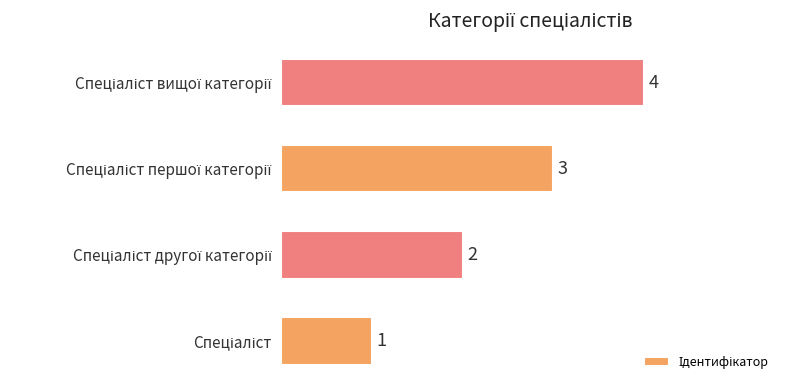

Count the values in the range 2 to 4.

3